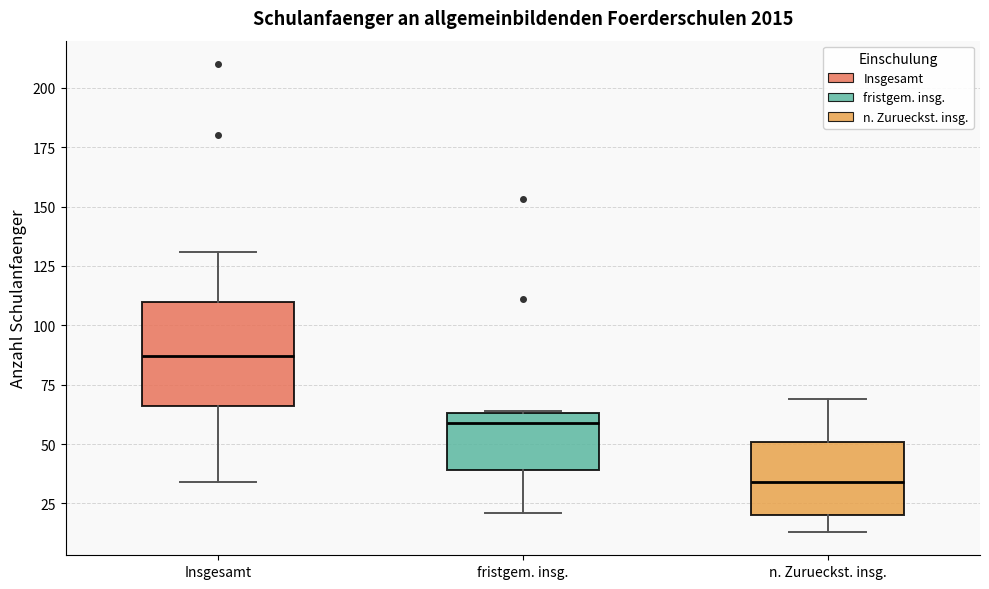

Which box has the highest median line?

Insgesamt